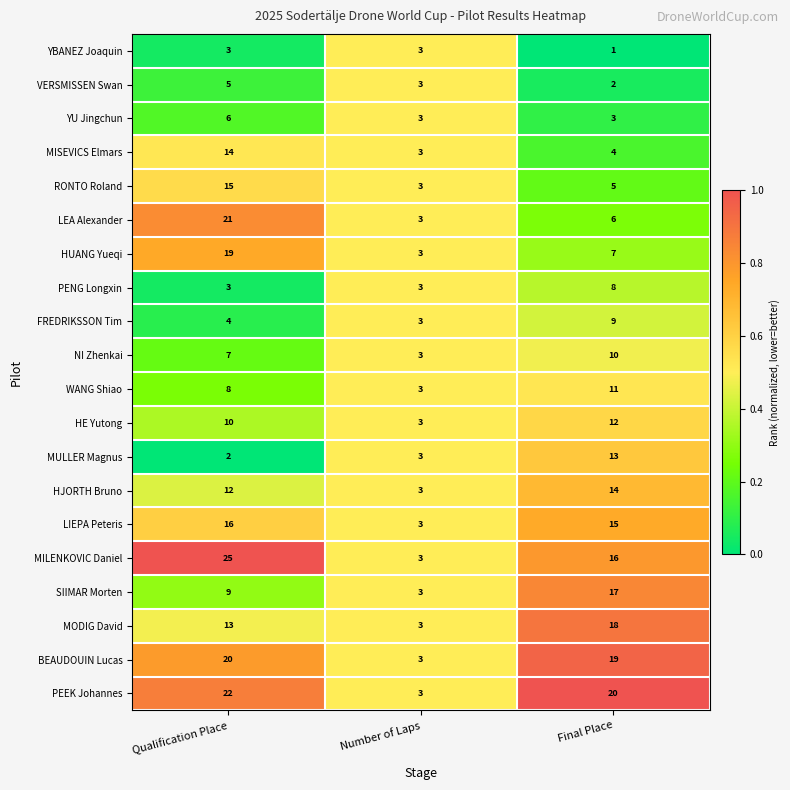

Rank the categories by HJORTH Bruno value from lowest to highest.

Number of Laps, Qualification Place, Final Place